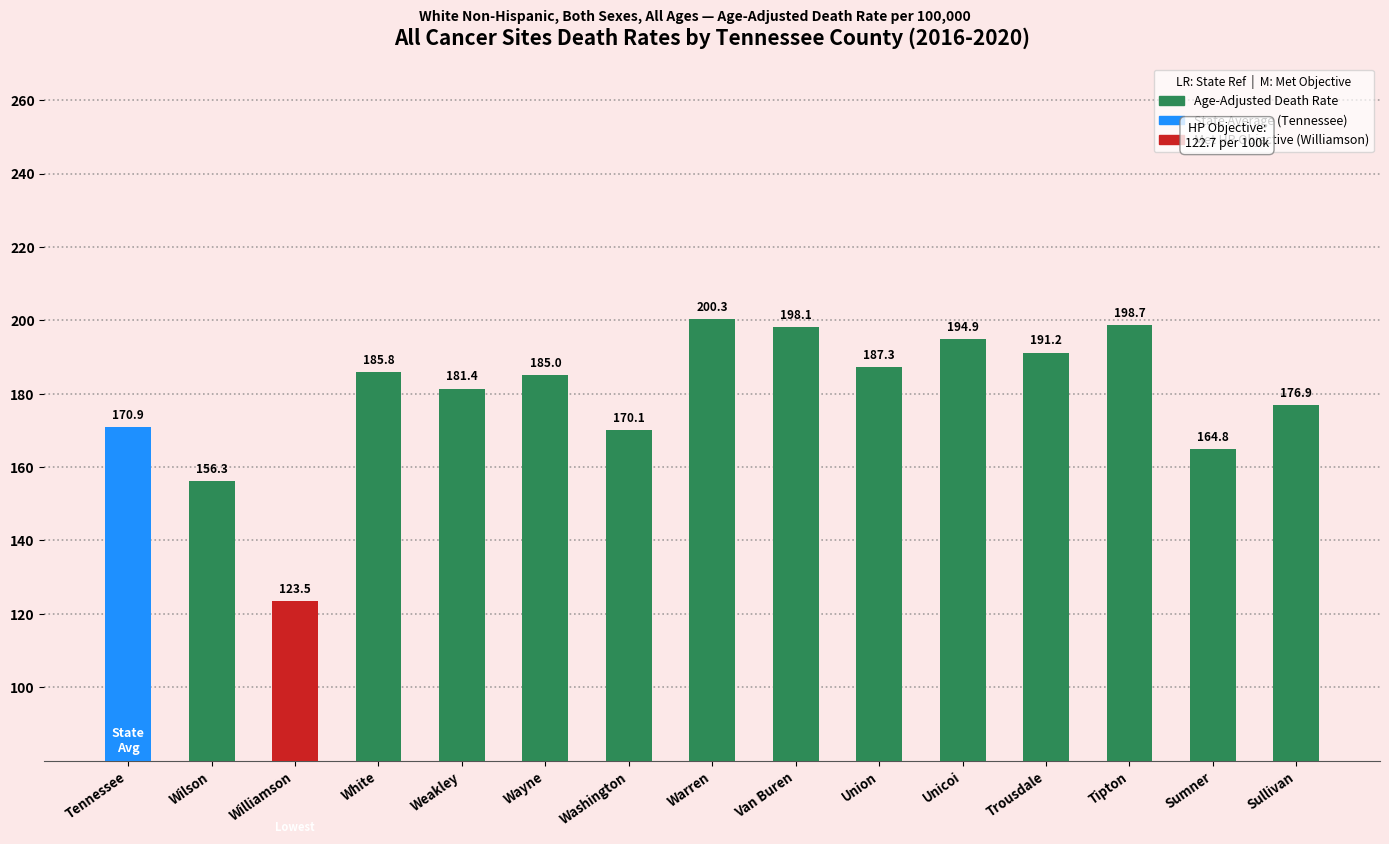

What is the label of the 13th bar from the left?

Tipton